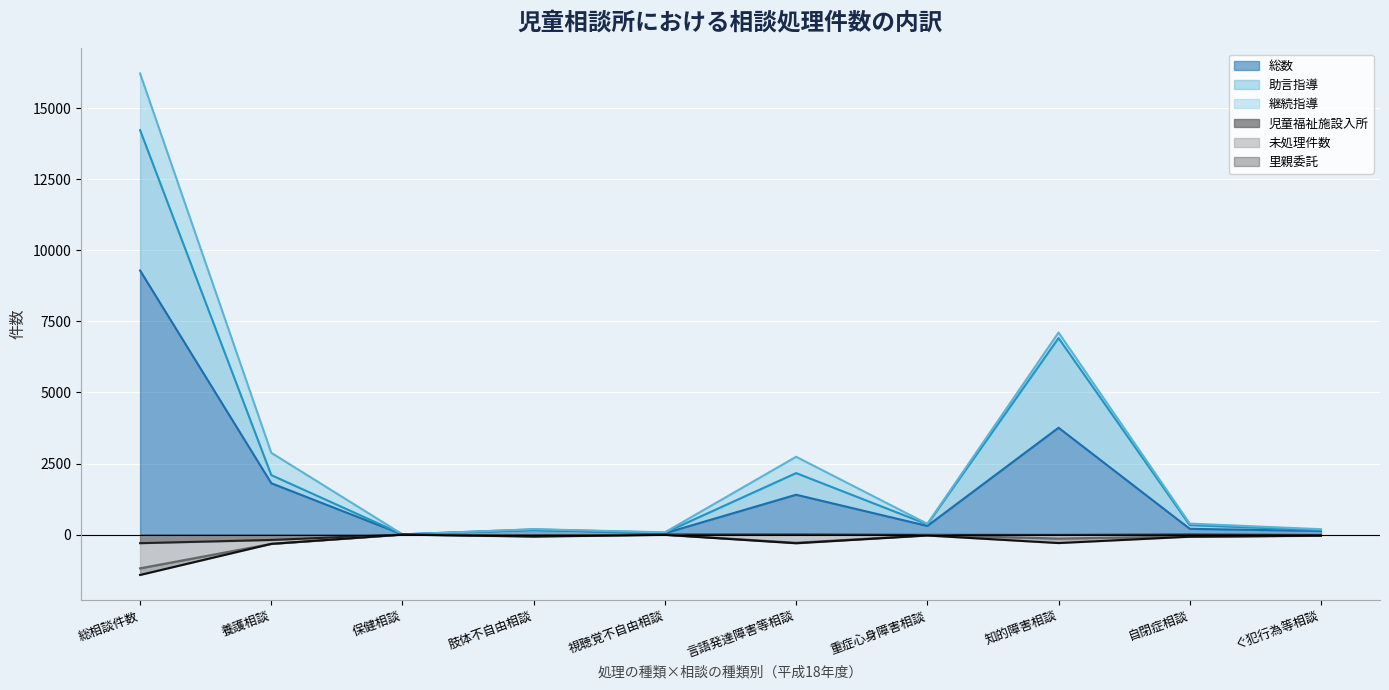

At which category does 未処理件数 reach its first local peak?

保健相談